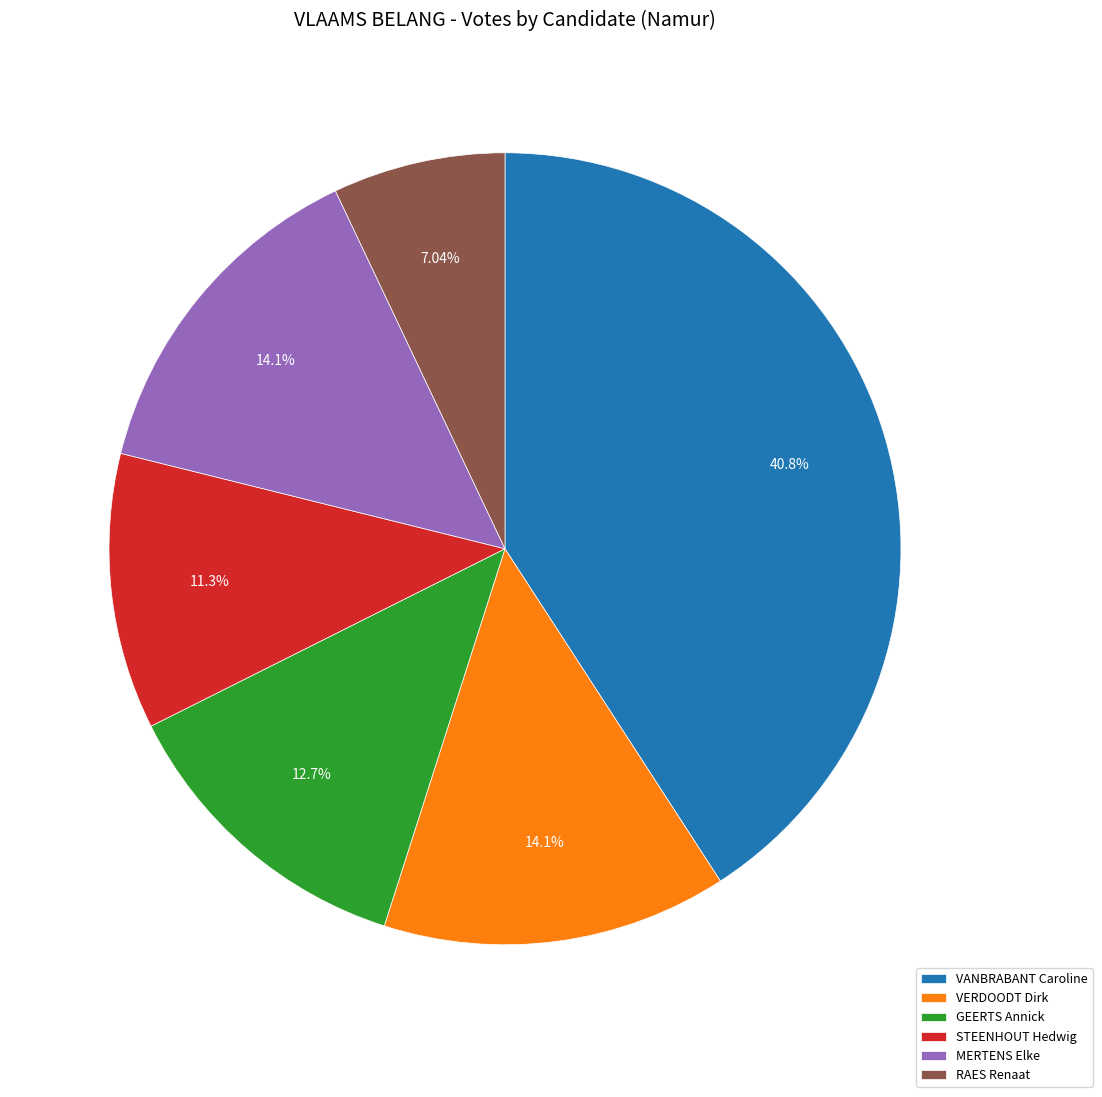

To the nearest percent, what is the difference between the largest and smallest slice percentages?

34%